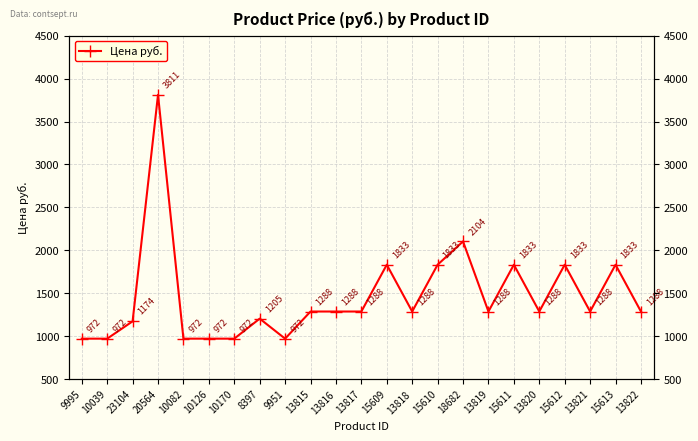

What is the average value?

1460.7